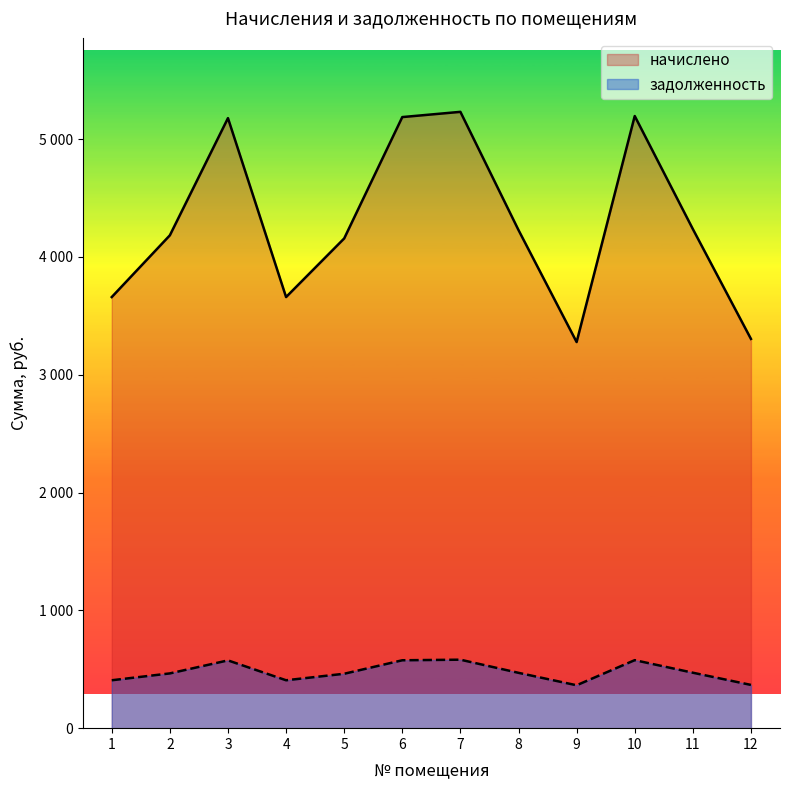

True or false: начислено and задолженность intersect in this chart.

False